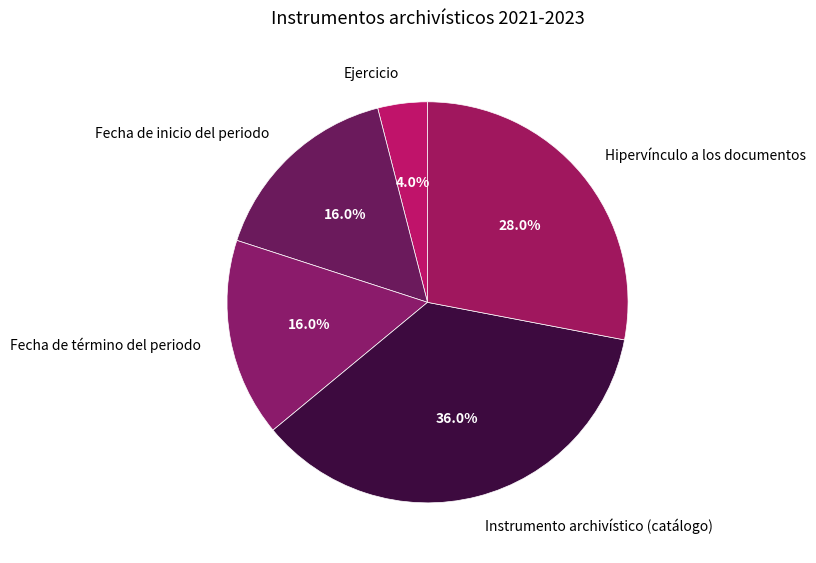

Is there any slice that represents more than half of the pie?

No